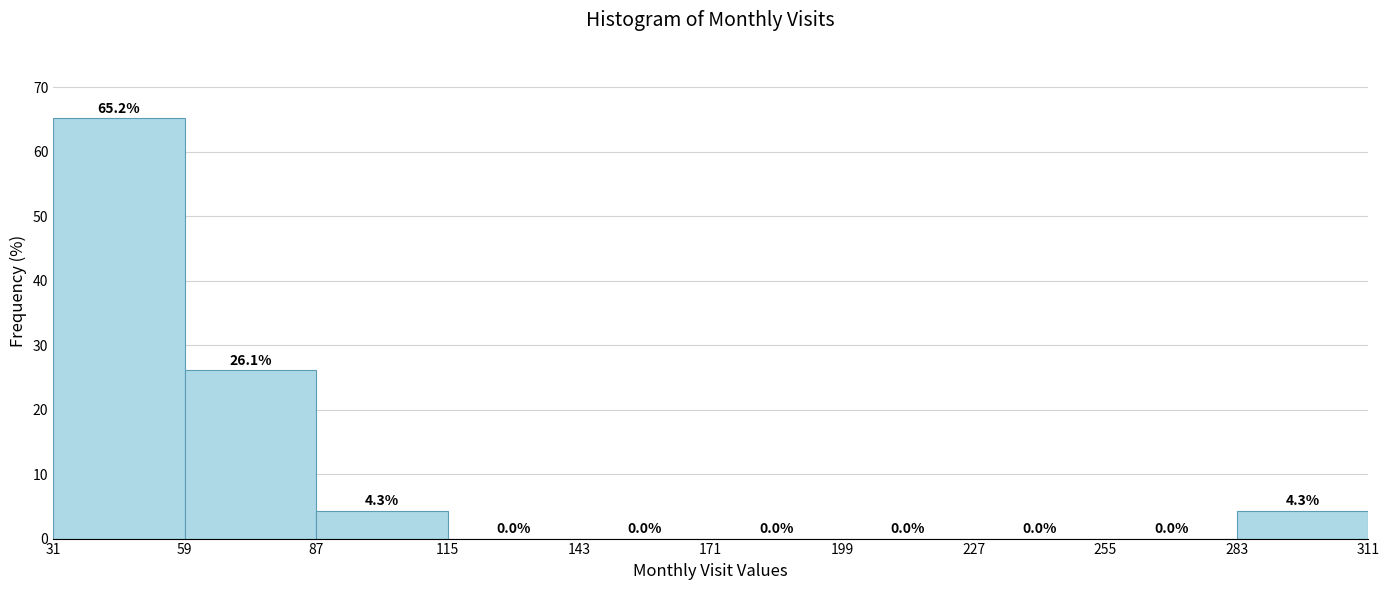

Over which range of the x-axis is the bar tallest?

31 to 59